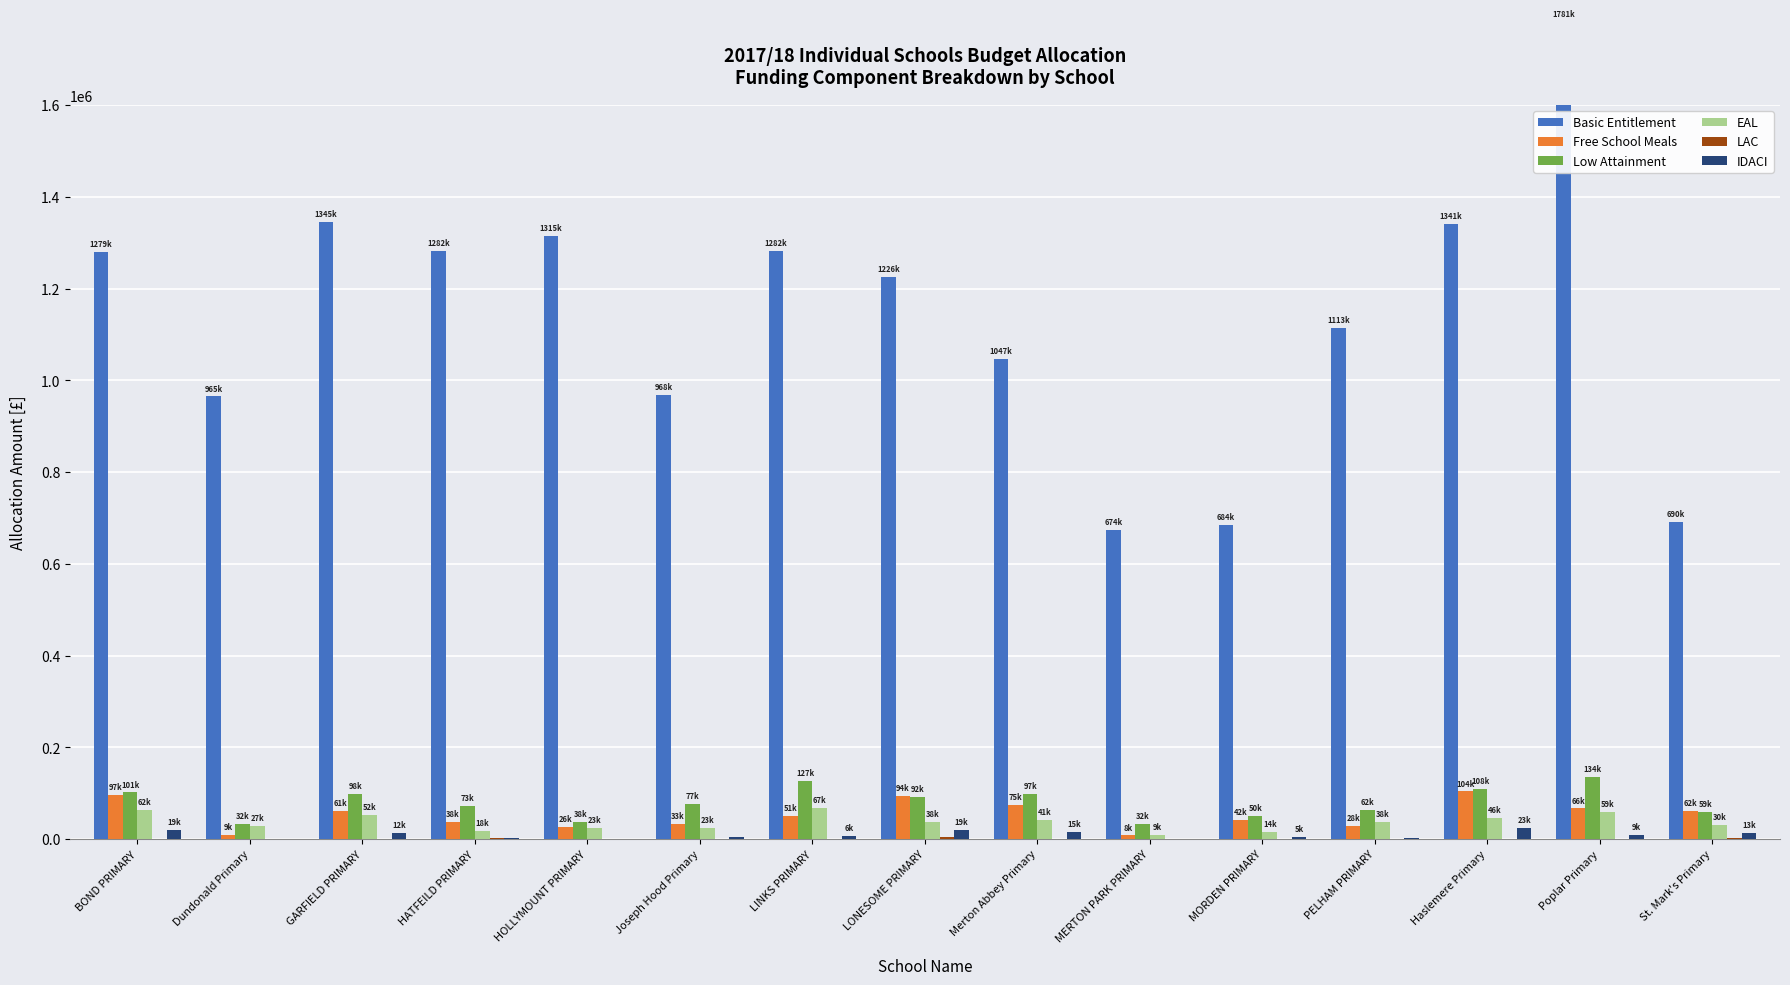

How many bars are there in each group?

6